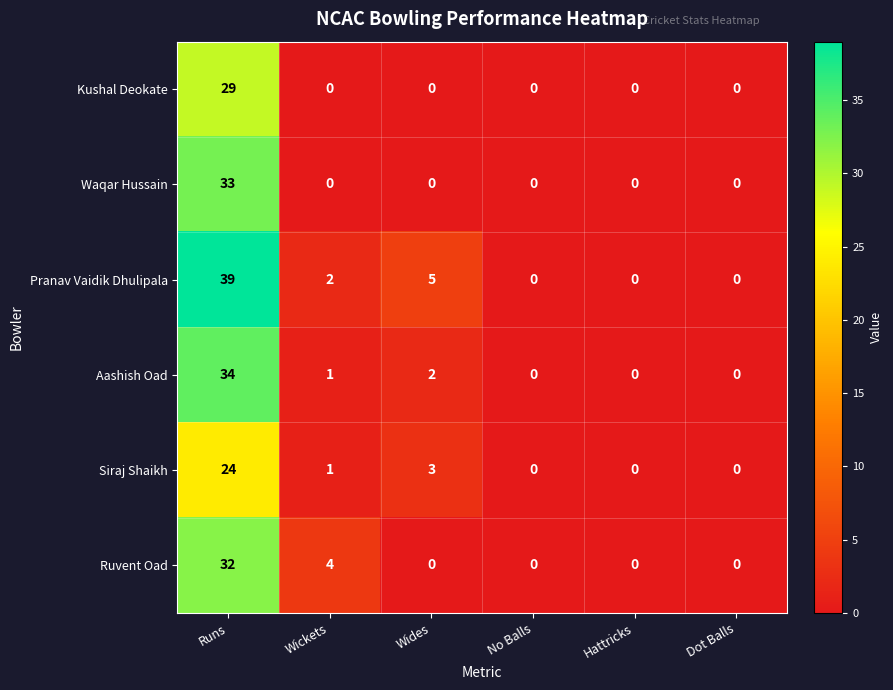

Count the number of data series in this chart.

6